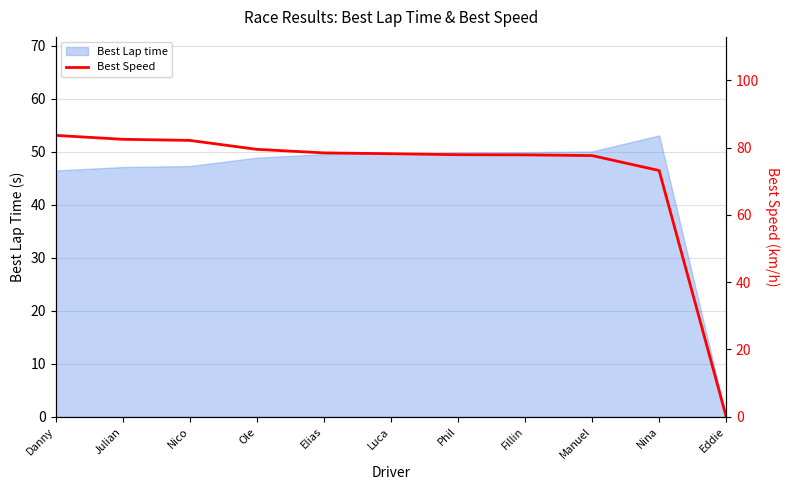

Which category has the highest value in the Best Lap time series?

Nina